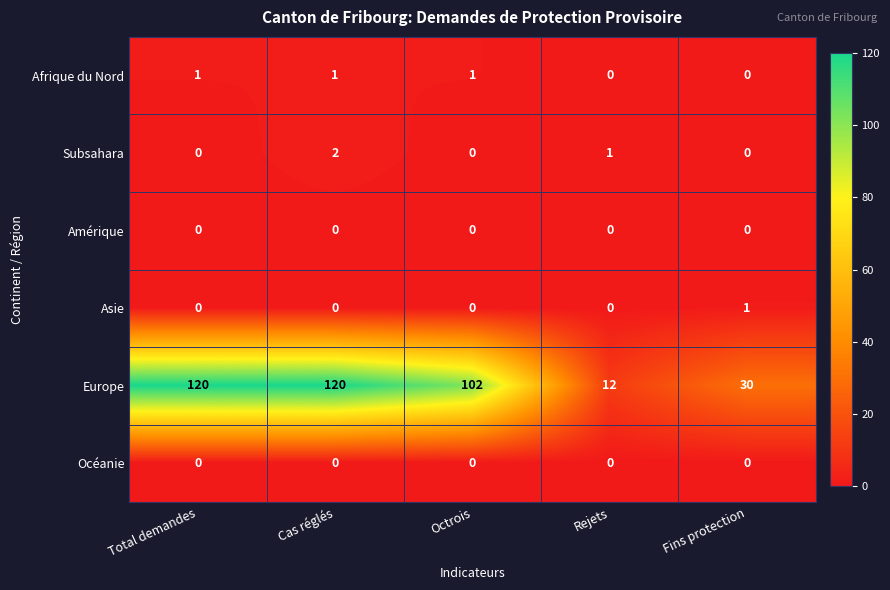

Between Total demandes and Octrois, which series saw the biggest shift?

Europe